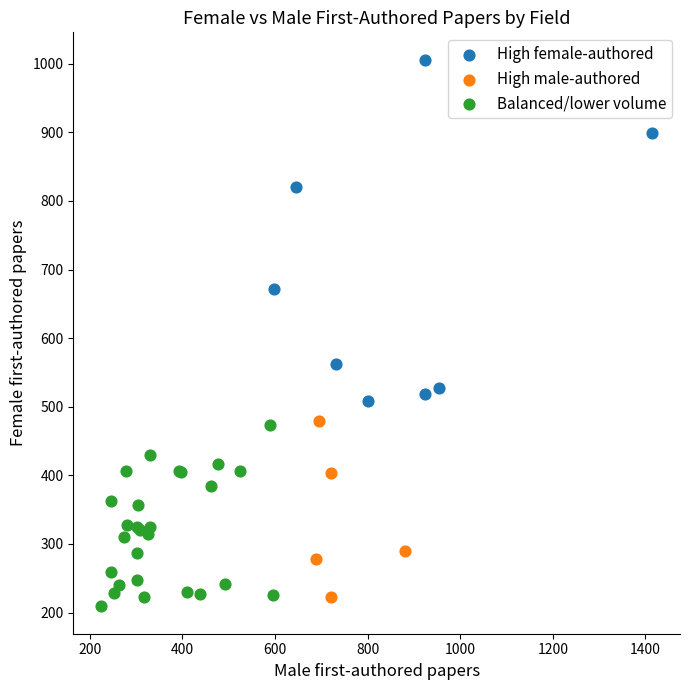

What are all the series names shown in the legend?

High female-authored, High male-authored, Balanced/lower volume